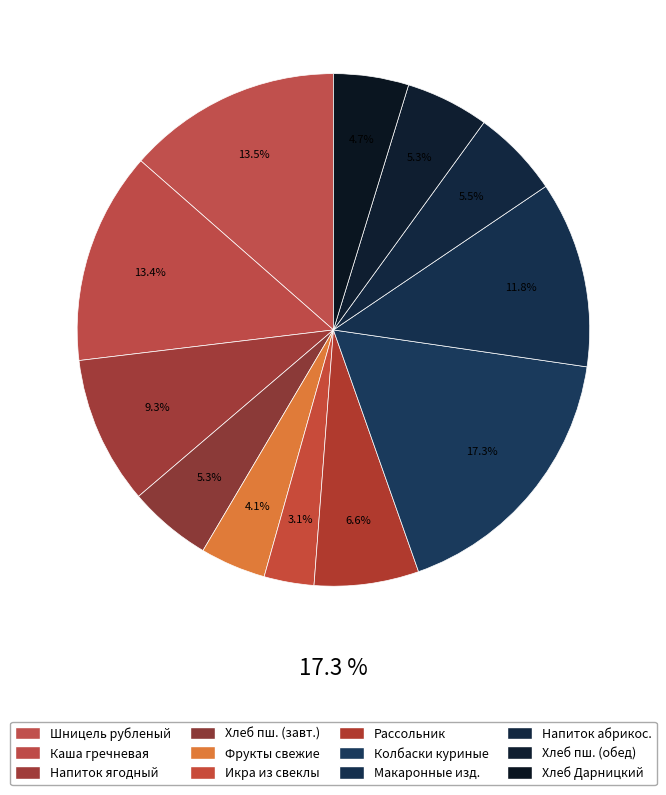

Combined, what portion of the pie is Икра из свеклы and Хлеб Дарницкий?

7.9%